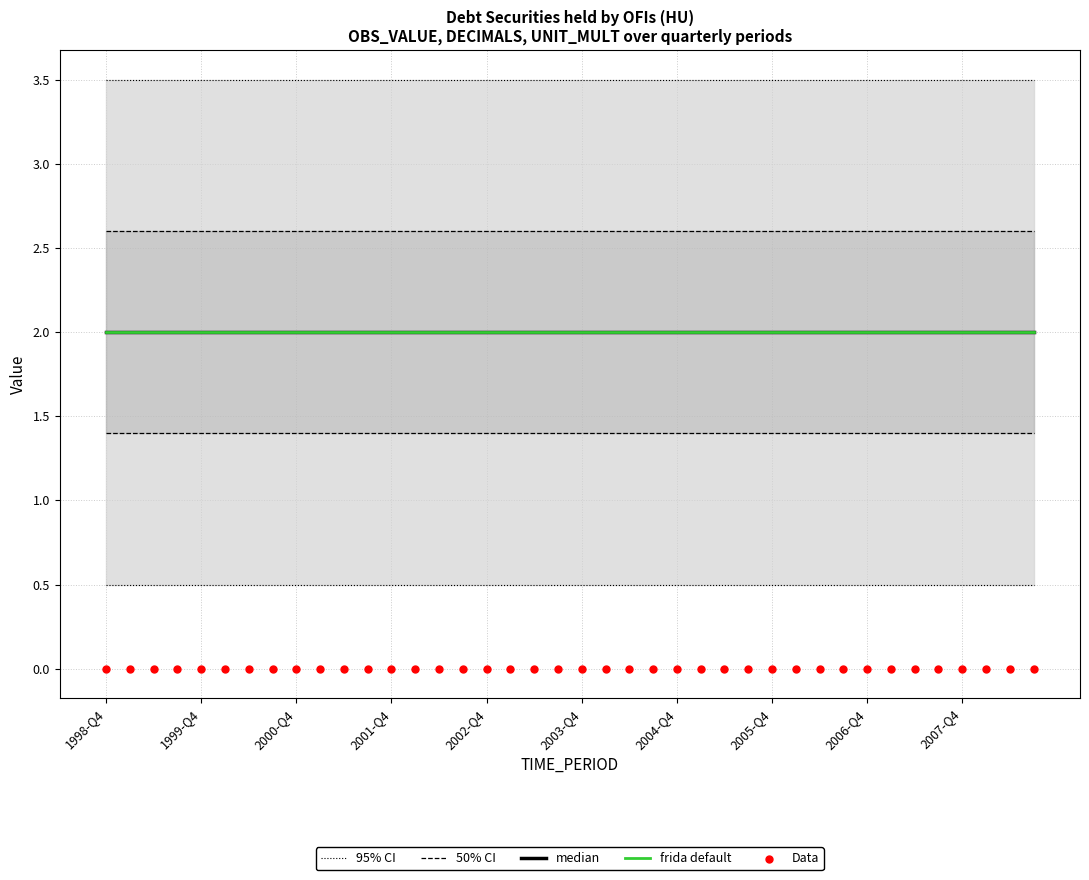

Is the value of 95% CI at 1998-Q4 greater than the value of 50% CI at 2001-Q4?

Yes